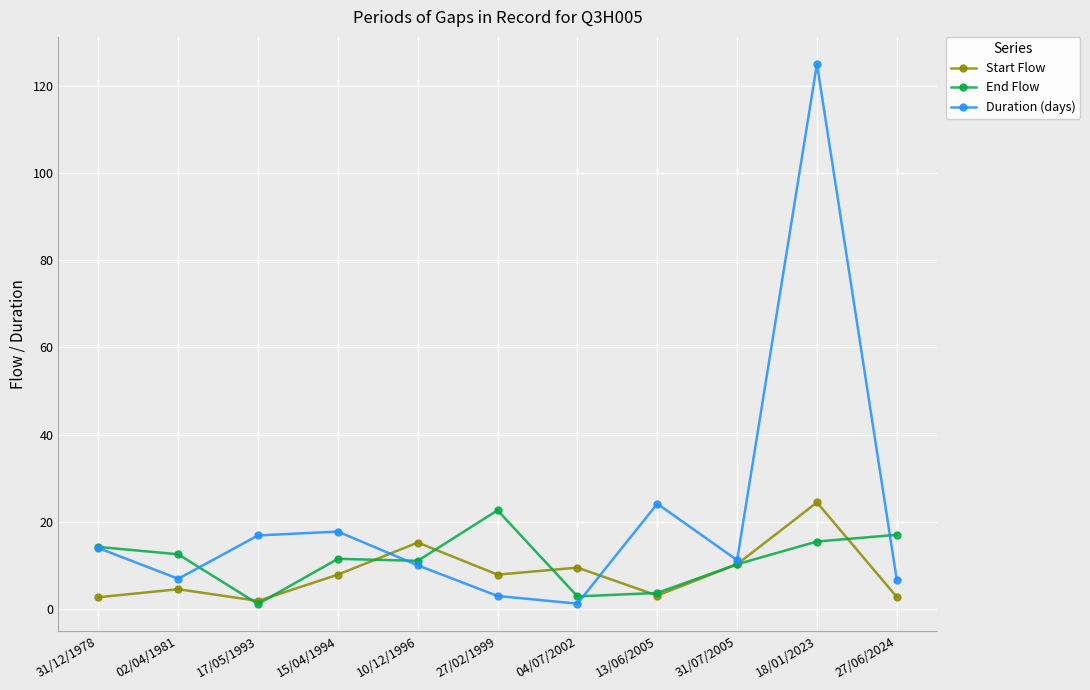

What is the label of the 6th point from the left?

27/02/1999